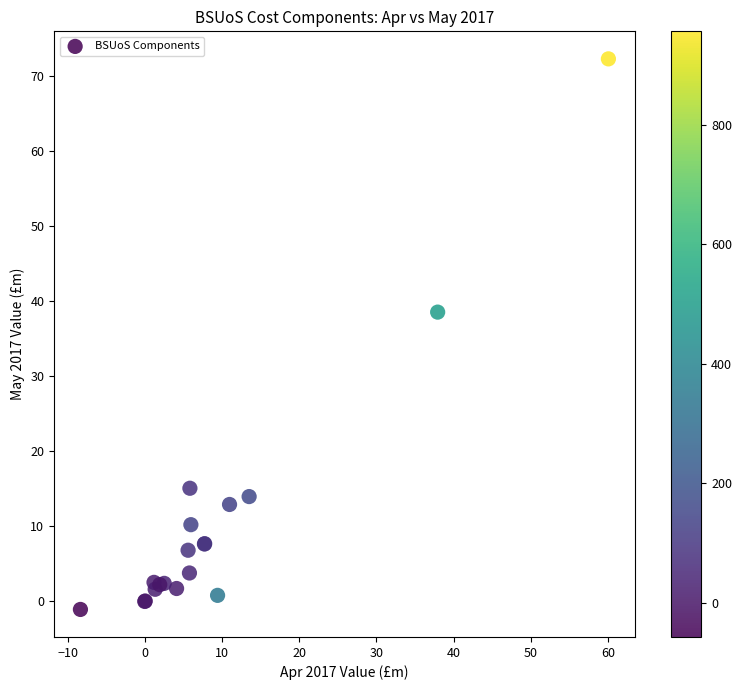

What Y value in the scatter plot is closest to 35?

38.5